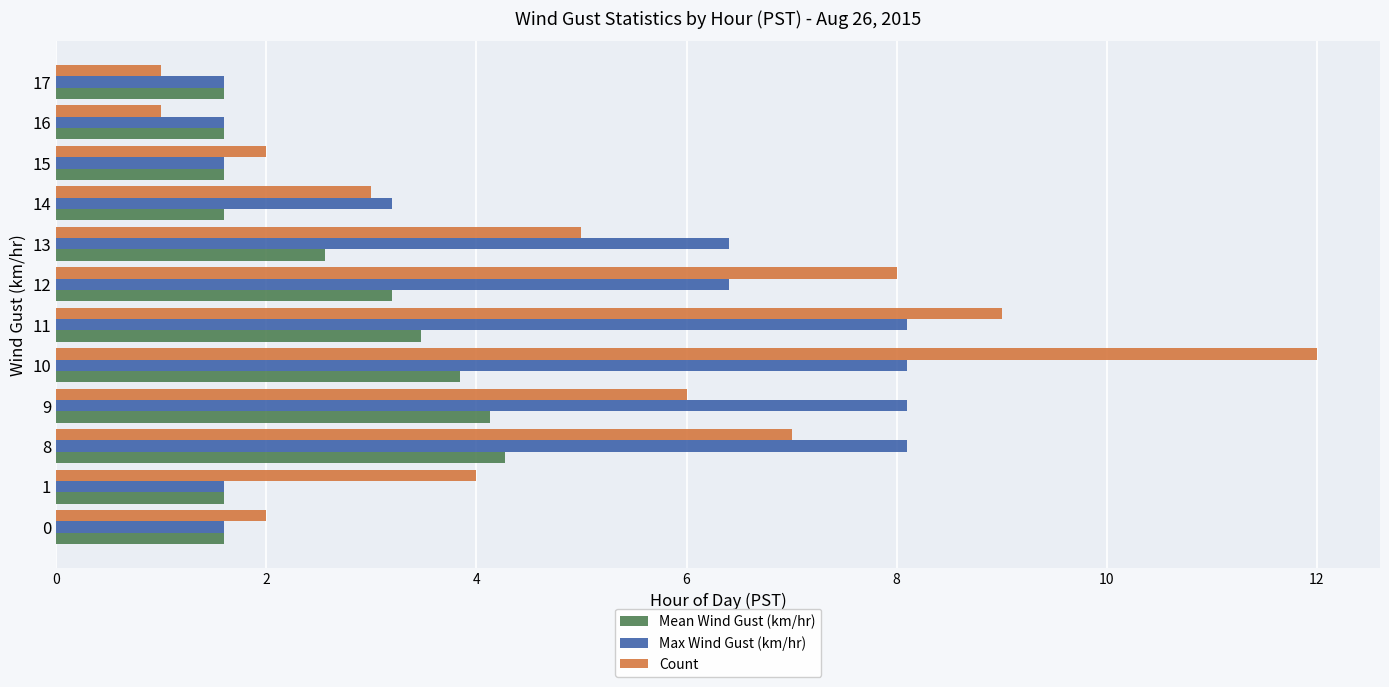

What is the difference between the maximum and minimum values in the Mean Wind Gust (km/hr) series?

2.7